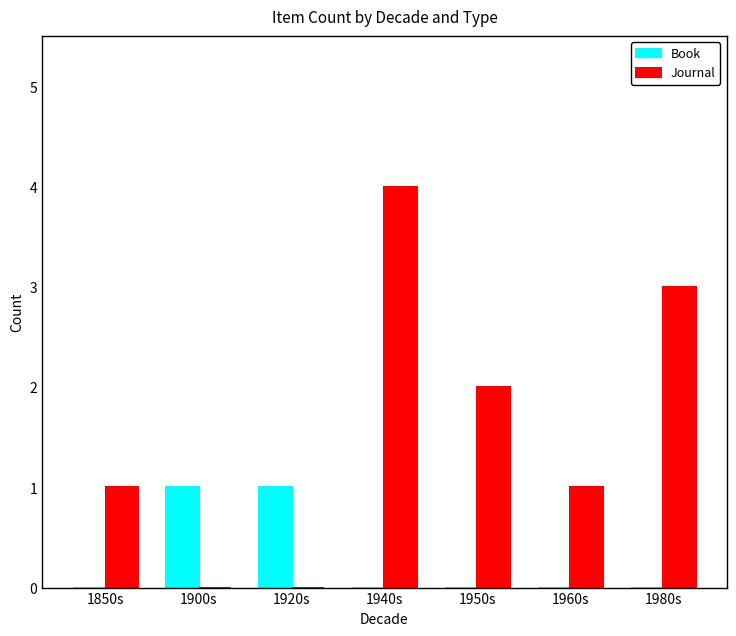

Between 1940s and 1980s, which series saw the biggest shift?

Journal